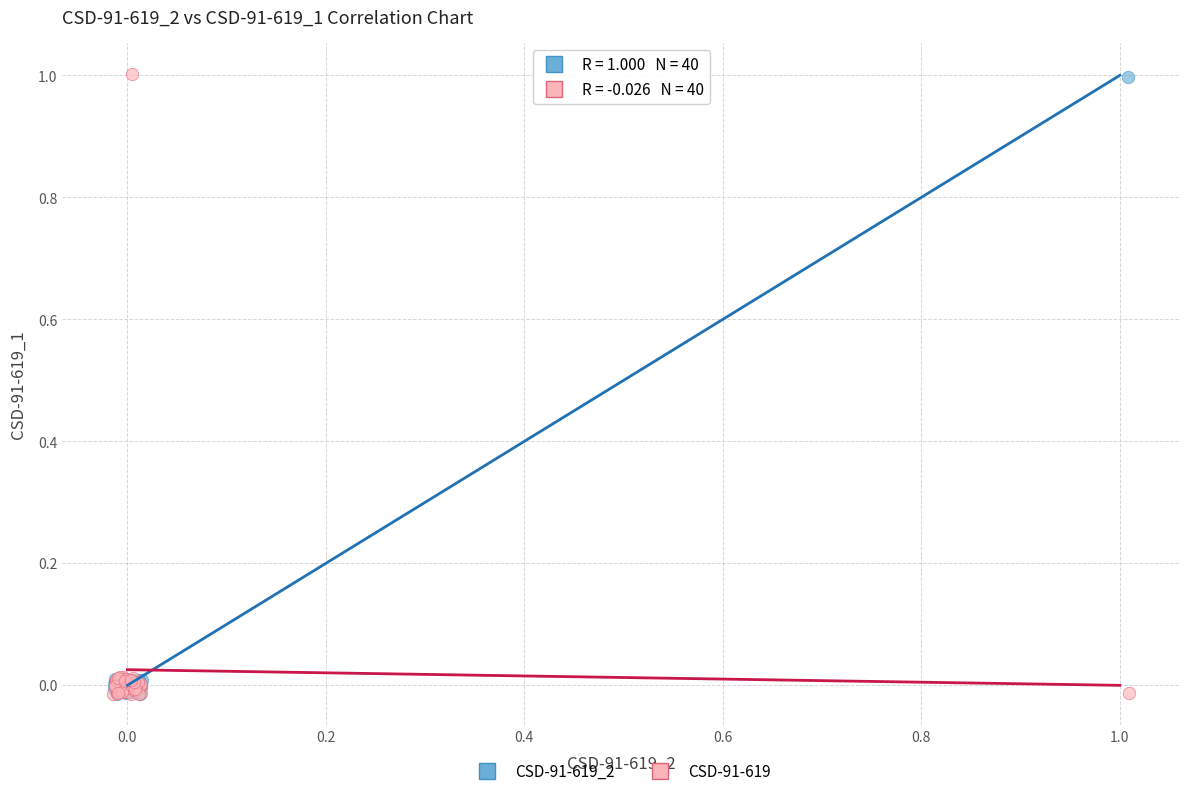

Which series has the largest Y range (max minus min)?

CSD-91-619